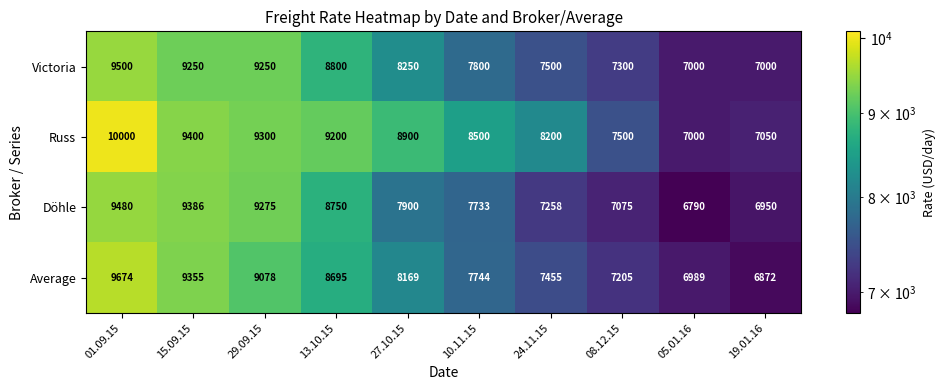

At which category is the sum across all series the highest?

01.09.15